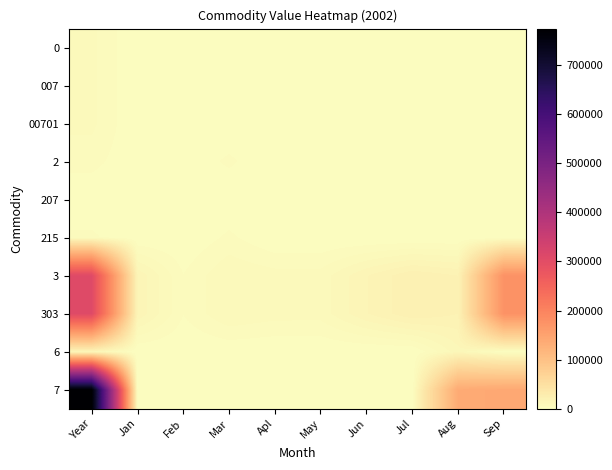

Reading left to right, transcribe all the data shown in this chart.

0: Year=6897	Jan=0	Feb=0	Mar=0	Apl=0	May=0	Jun=0	Jul=0	Aug=0	Sep=0
007: Year=6897	Jan=0	Feb=0	Mar=0	Apl=0	May=0	Jun=0	Jul=0	Aug=0	Sep=0
00701: Year=6897	Jan=0	Feb=0	Mar=0	Apl=0	May=0	Jun=0	Jul=0	Aug=0	Sep=0
2: Year=4247	Jan=209	Feb=305	Mar=3733	Apl=0	May=0	Jun=0	Jul=0	Aug=0	Sep=0
207: Year=209	Jan=209	Feb=0	Mar=0	Apl=0	May=0	Jun=0	Jul=0	Aug=0	Sep=0
215: Year=3733	Jan=0	Feb=0	Mar=3733	Apl=0	May=0	Jun=0	Jul=0	Aug=0	Sep=0
3: Year=306058	Jan=14499	Feb=3147	Mar=8921	Apl=7394	May=7347	Jun=14921	Jul=20813	Aug=18149	Sep=176044
303: Year=306058	Jan=14499	Feb=3147	Mar=8921	Apl=7394	May=7347	Jun=14921	Jul=20813	Aug=18149	Sep=176044
6: Year=11919	Jan=0	Feb=0	Mar=448	Apl=0	May=0	Jun=0	Jul=0	Aug=11015	Sep=456
7: Year=774499	Jan=0	Feb=0	Mar=619	Apl=2007	May=0	Jun=270	Jul=0	Aug=136693	Sep=140854